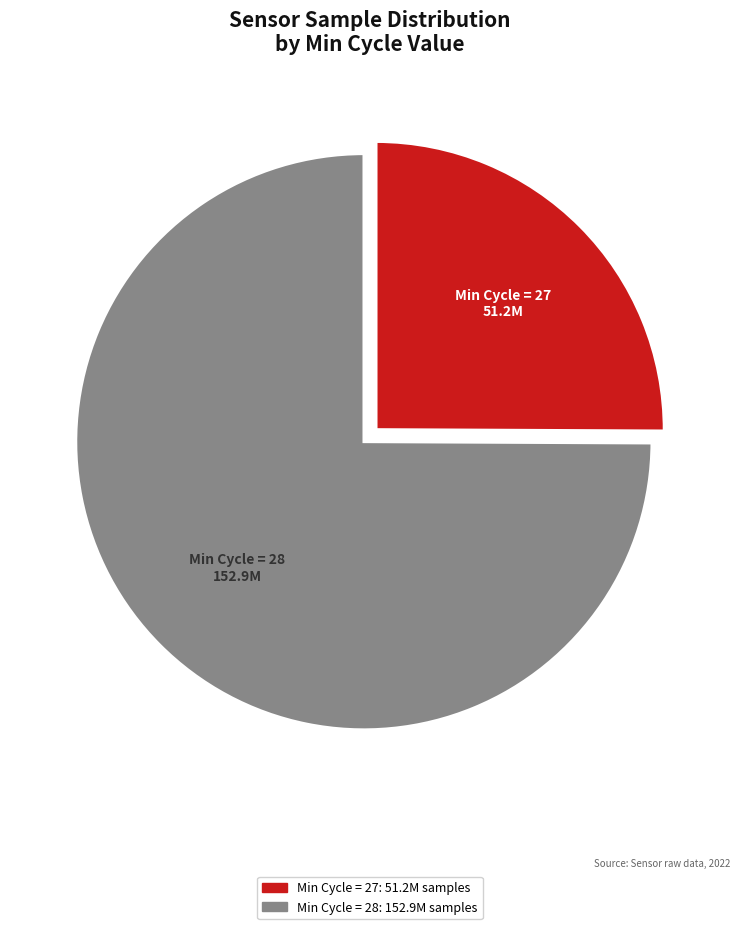

Is there any slice that represents more than half of the pie?

Yes